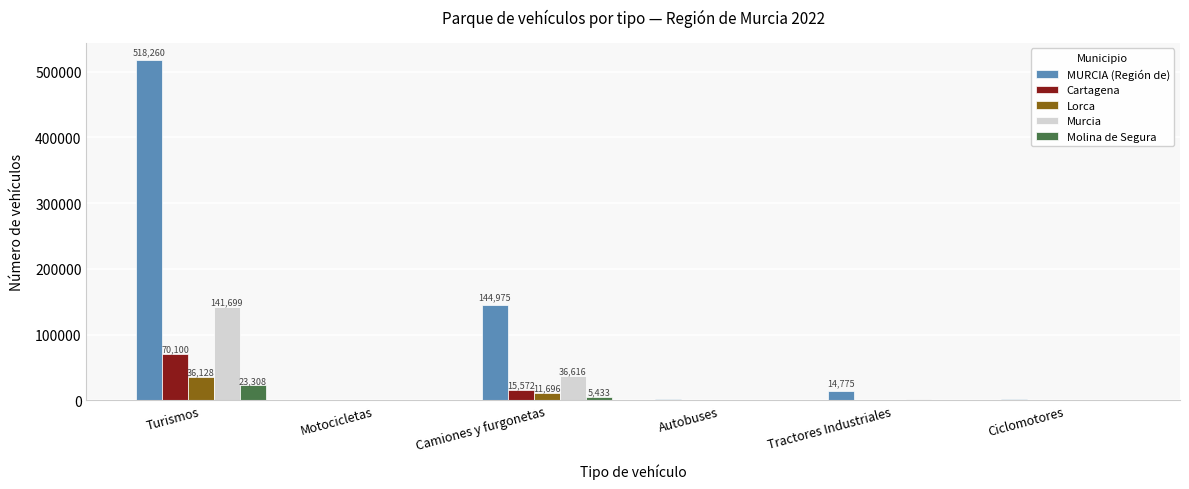

True or false: Cartagena has a value of 1036 at Tractores Industriales.

True